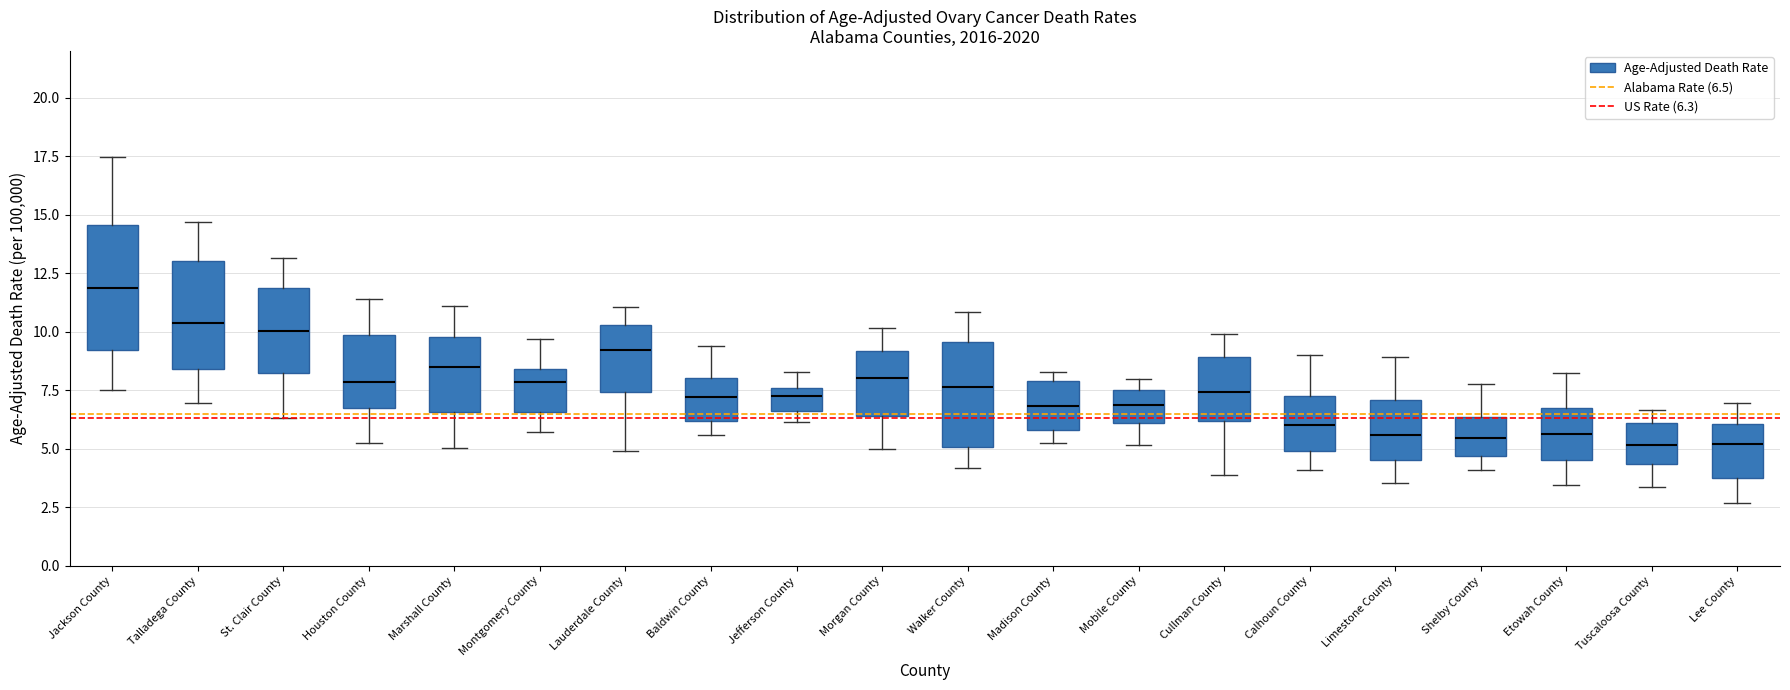

Reading left to right, read every box against the y-axis: the position of its median line, the range the box covers, and the ends of its whiskers. The values are not printed on the chart, so give them approximately, as read against the axis.

Jackson County: median 12.0, box 9.0 to 14.5, whiskers 7.5 to 17.5
Talladega County: median 10.5, box 8.5 to 13.0, whiskers 7.0 to 14.5
St. Clair County: median 10.0, box 8.0 to 12.0, whiskers 6.5 to 13.0
Houston County: median 8.0, box 6.5 to 10.0, whiskers 5.0 to 11.5
Marshall County: median 8.5, box 6.5 to 10.0, whiskers 5.0 to 11.0
Montgomery County: median 8.0, box 6.5 to 8.5, whiskers 5.5 to 9.5
Lauderdale County: median 9.0, box 7.5 to 10.5, whiskers 5.0 to 11.0
Baldwin County: median 7.0, box 6.0 to 8.0, whiskers 5.5 to 9.5
Jefferson County: median 7.0, box 6.5 to 7.5, whiskers 6.0 to 8.5
Morgan County: median 8.0, box 6.5 to 9.0, whiskers 5.0 to 10.0
Walker County: median 7.5, box 5.0 to 9.5, whiskers 4.0 to 11.0
Madison County: median 7.0, box 6.0 to 8.0, whiskers 5.0 to 8.5
Mobile County: median 7.0, box 6.0 to 7.5, whiskers 5.0 to 8.0
Cullman County: median 7.5, box 6.0 to 9.0, whiskers 4.0 to 10.0
Calhoun County: median 6.0, box 5.0 to 7.0, whiskers 4.0 to 9.0
Limestone County: median 5.5, box 4.5 to 7.0, whiskers 3.5 to 9.0
Shelby County: median 5.5, box 4.5 to 6.5, whiskers 4.0 to 7.5
Etowah County: median 5.5, box 4.5 to 6.5, whiskers 3.5 to 8.0
Tuscaloosa County: median 5.0, box 4.5 to 6.0, whiskers 3.5 to 6.5
Lee County: median 5.0, box 4.0 to 6.0, whiskers 2.5 to 7.0